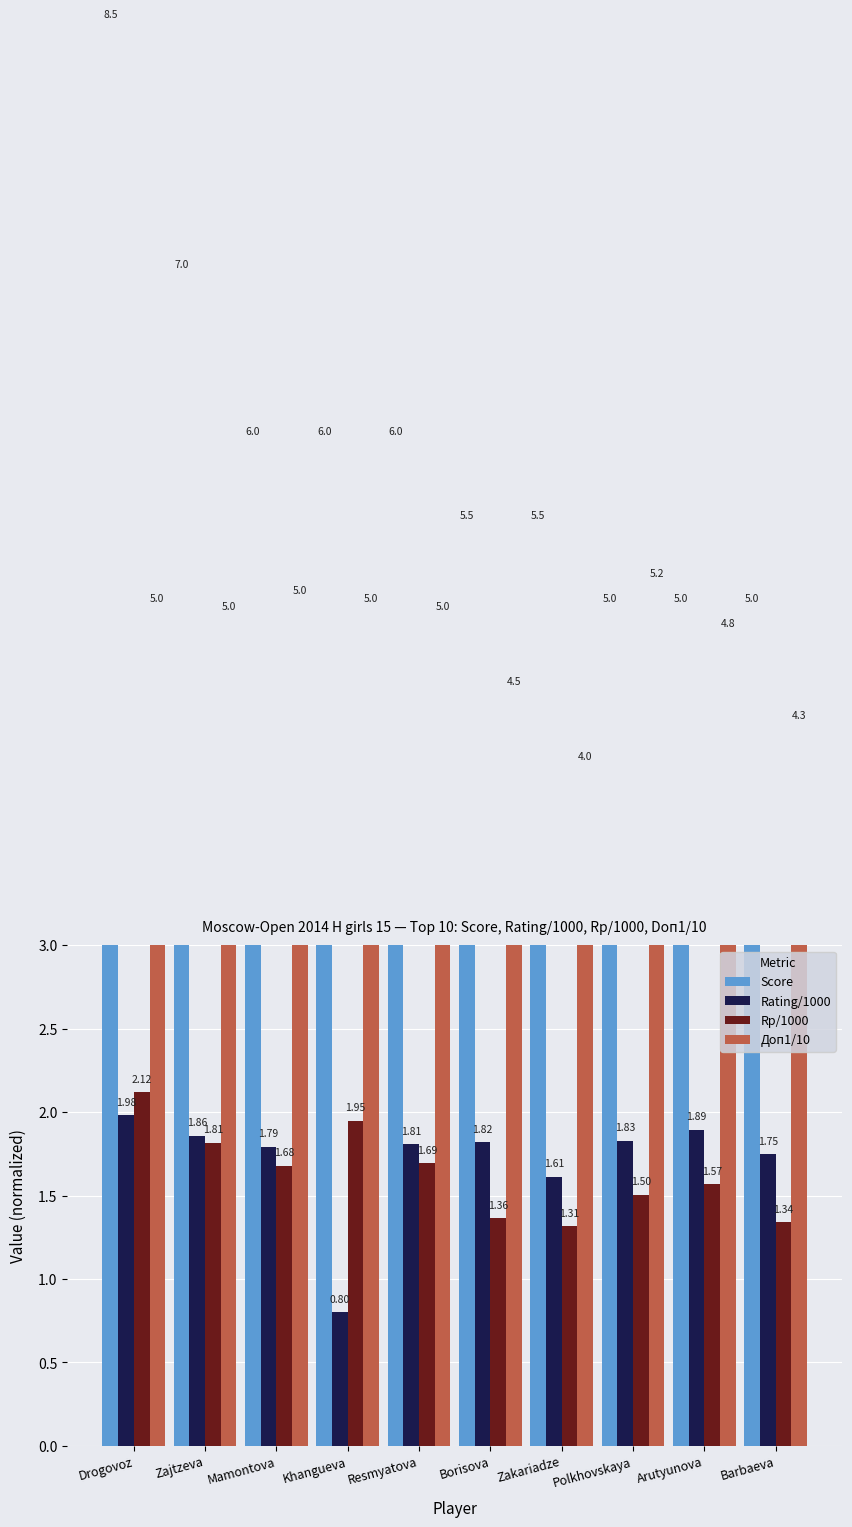

True or false: Доп1/10 has a value of 5.0 at Mamontova.

True